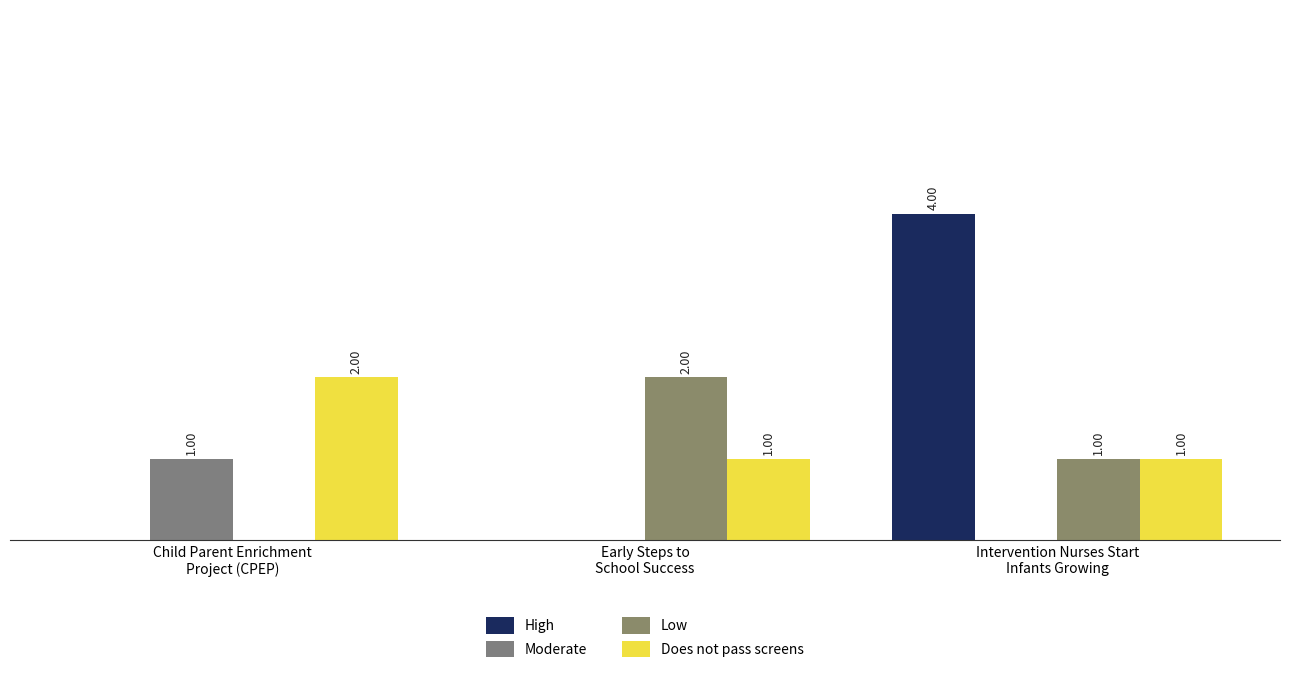

How many bars are there in total?

12